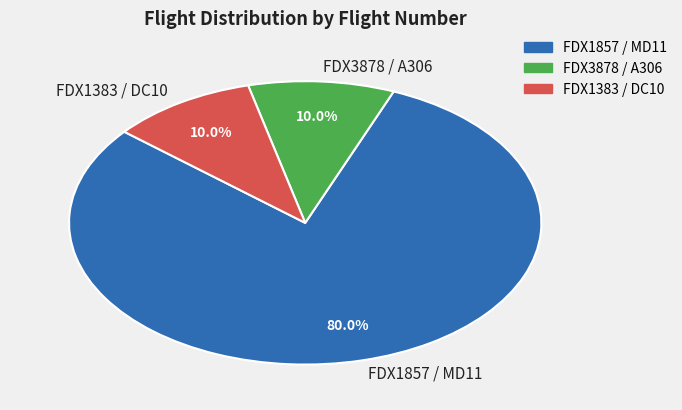

The FDX1857 slice represents 80% of the pie. True or false?

True